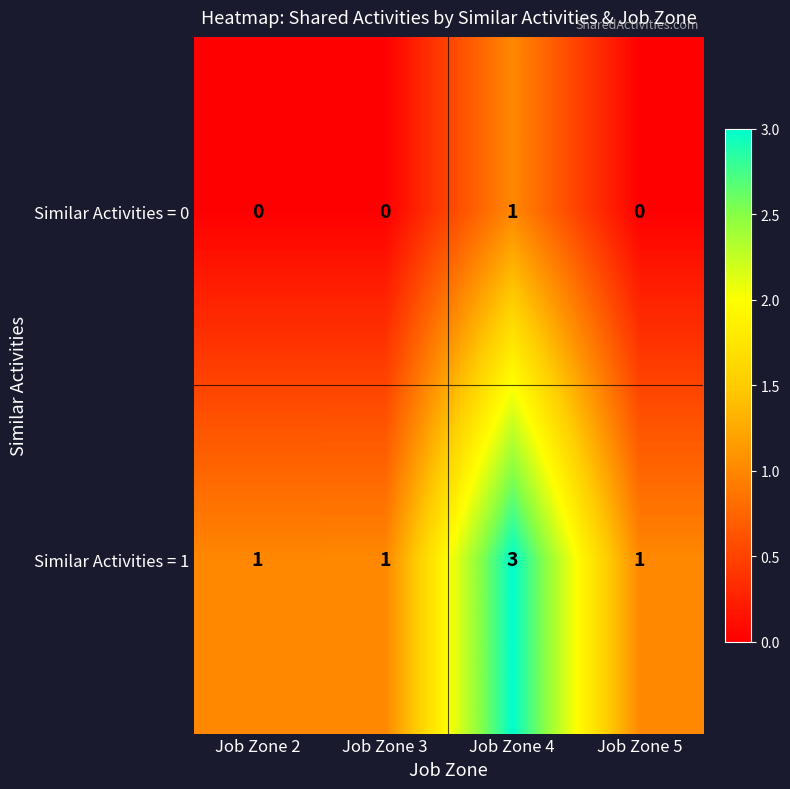

The Similar Activities = 1 series shows 3 at Job Zone 4. True or false?

True